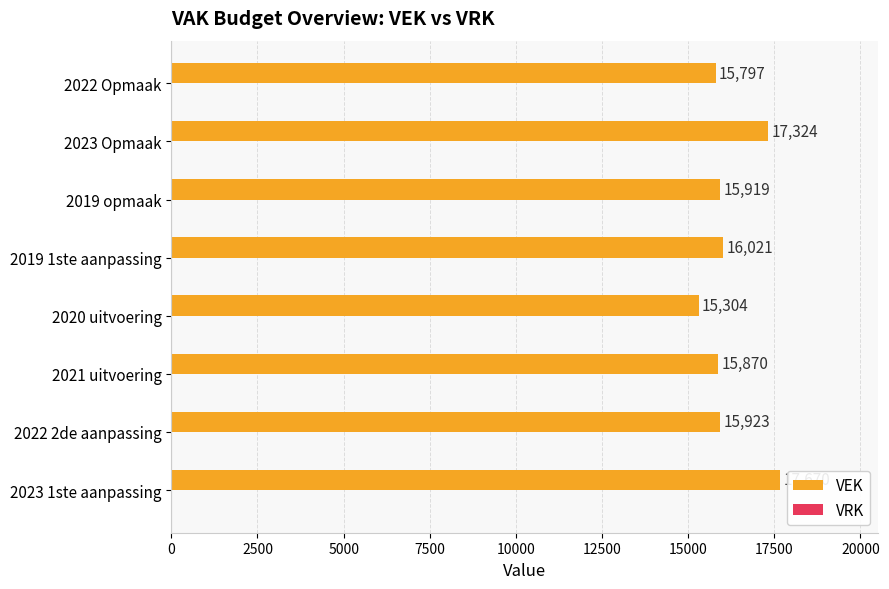

Reading top to bottom, list all the values displayed in this chart.

15797	17324	15919	16021	15304	15870	15923	17670